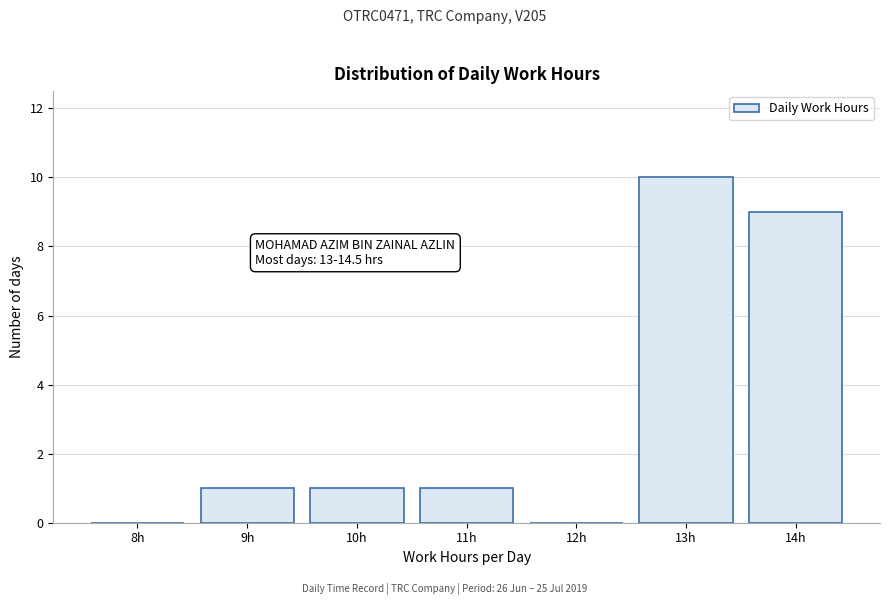

Reading right to left, transcribe all the data shown in this chart.

14h=9	13h=10	12h=0	11h=1	10h=1	9h=1	8h=0